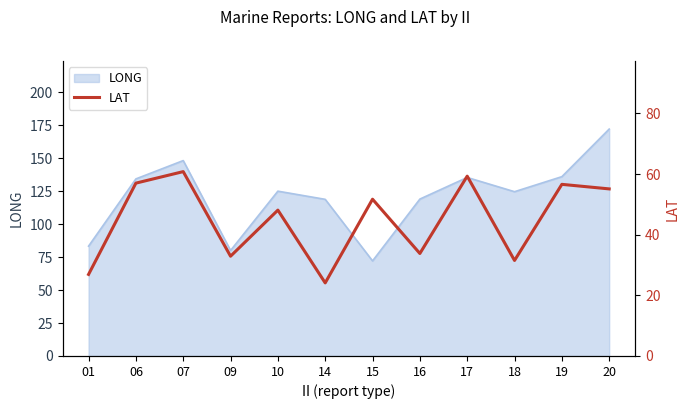

The LONG series shows 212.3 at 06. True or false?

False